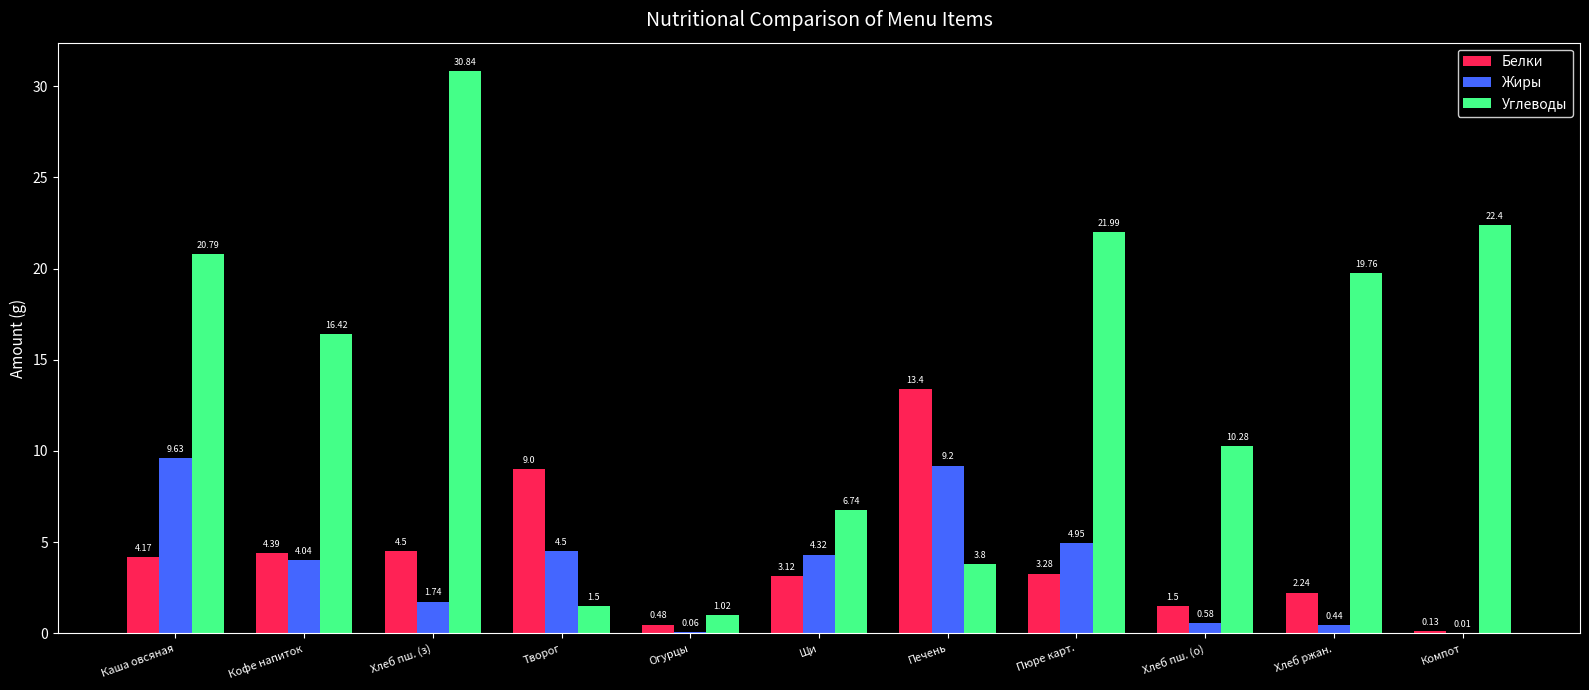

Which series has the widest spread of values?

Углеводы